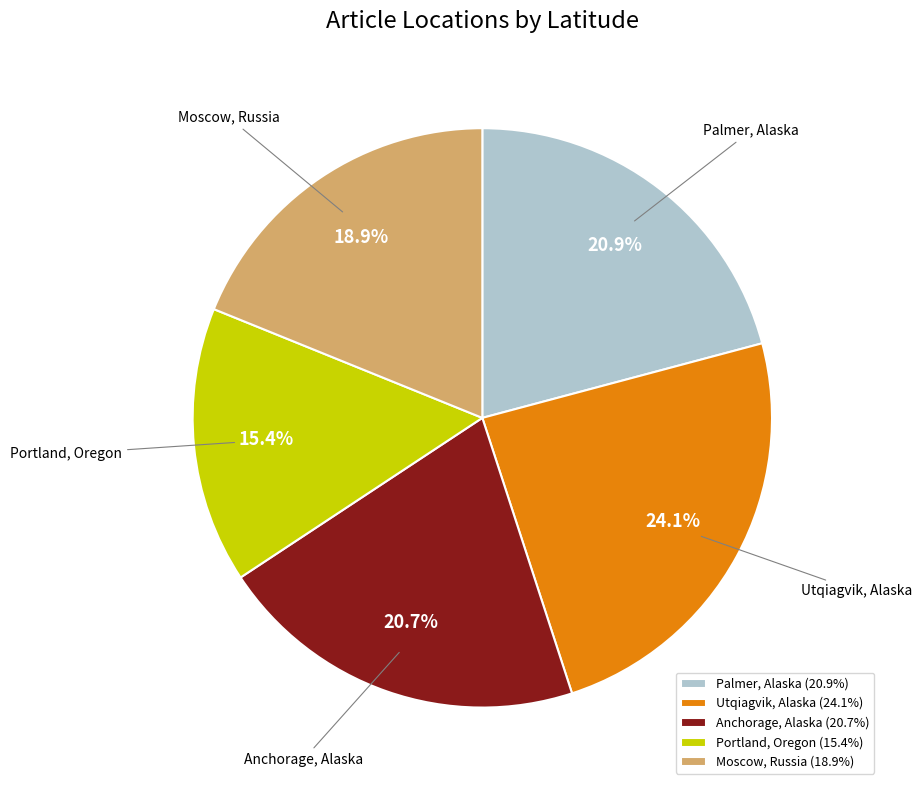

To the nearest percent, what portion does Moscow, Russia represent?

19%